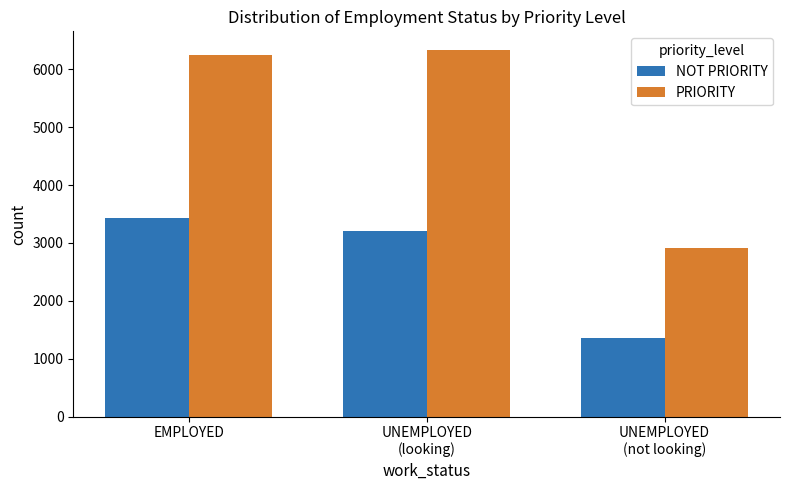

Reading left to right, extract all data points from this chart.

NOT PRIORITY: 3440	3210	1360
PRIORITY: 6250	6340	2920